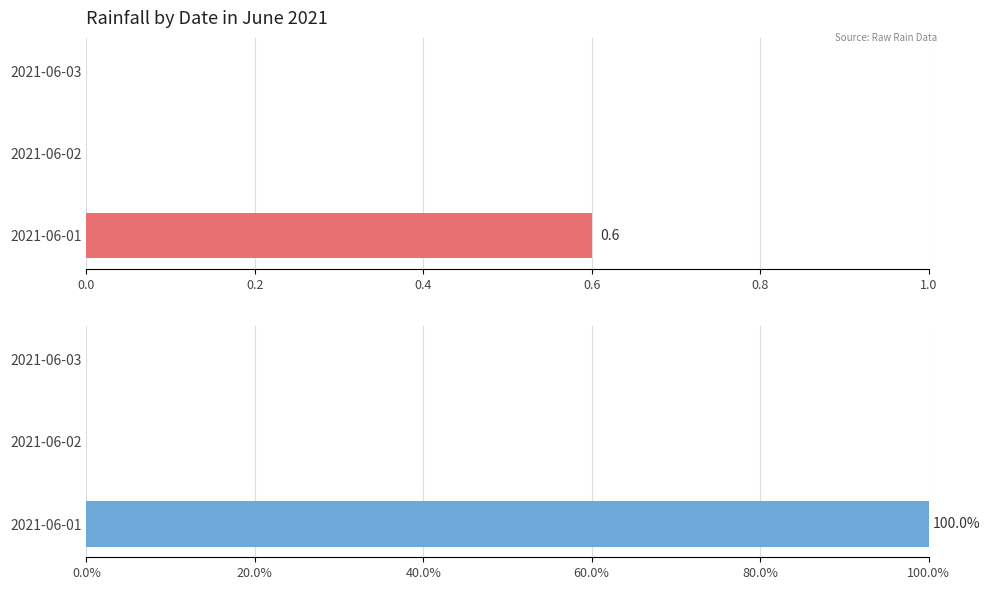

At how many categories does at least one series exceed 11?

1